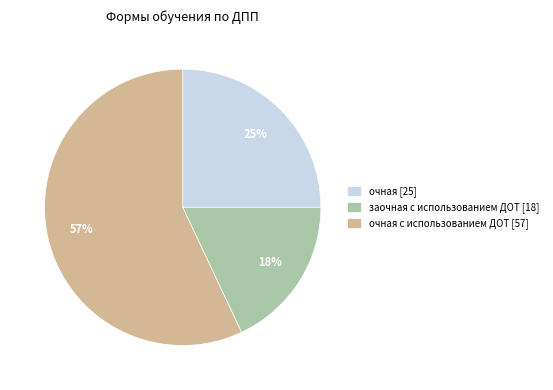

How many slices are in this pie chart?

3